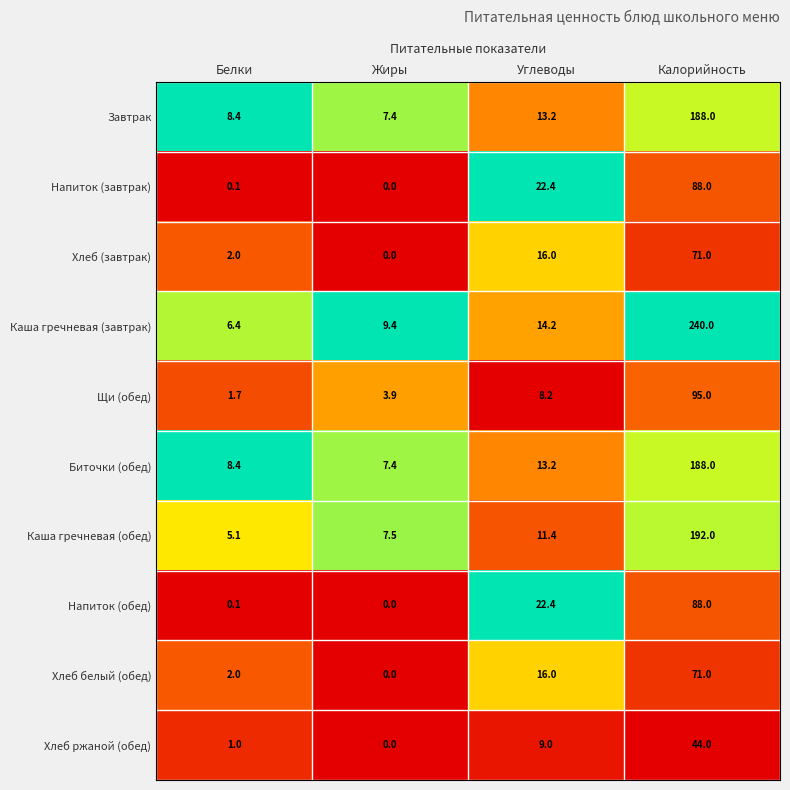

Read the Щи (обед) value at Углеводы.

8.2